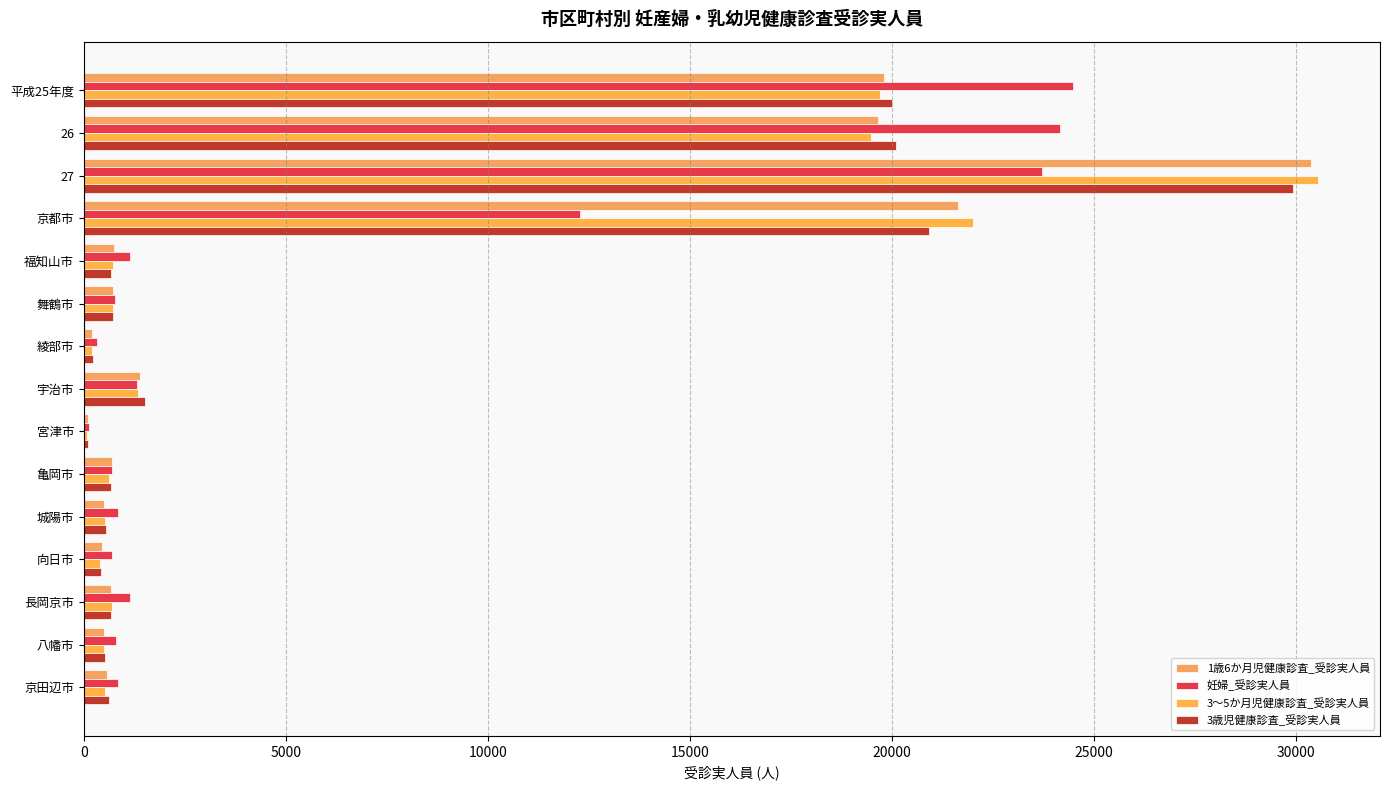

How many groups of bars are there?

15